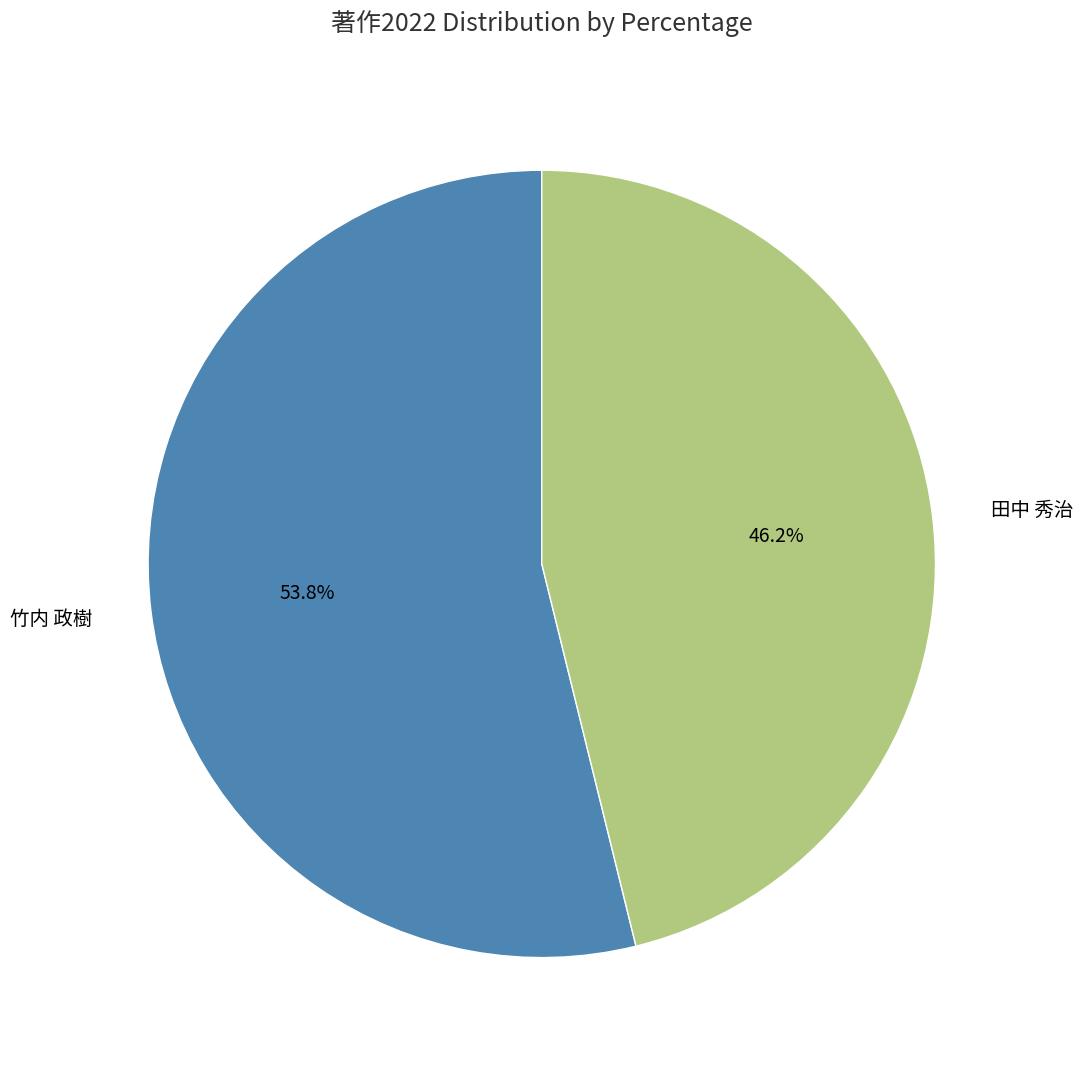

To the nearest percent, what portion does 田中 秀治 represent?

46%